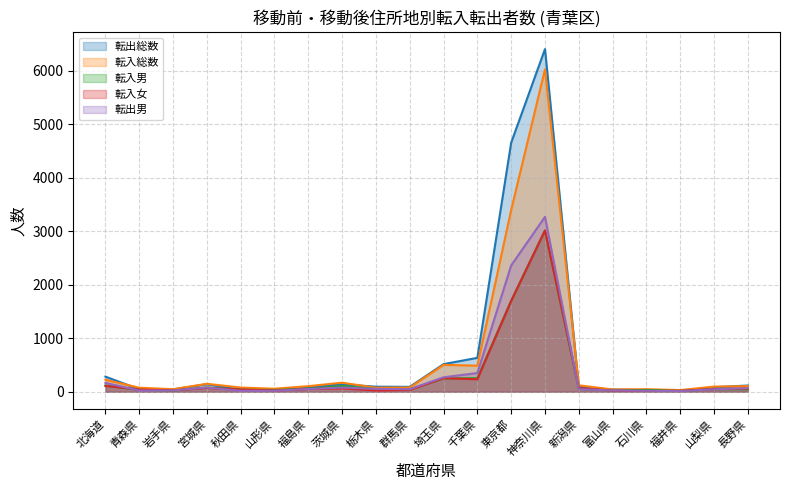

The value of 転入男 at 茨城県 is 107. True or false?

True